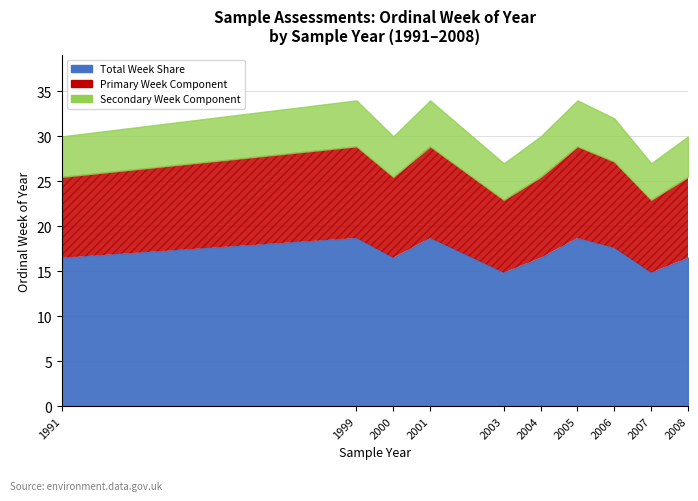

Reading left to right, list all the values displayed in this chart.

30	34	30	34	27	30	34	32	27	30